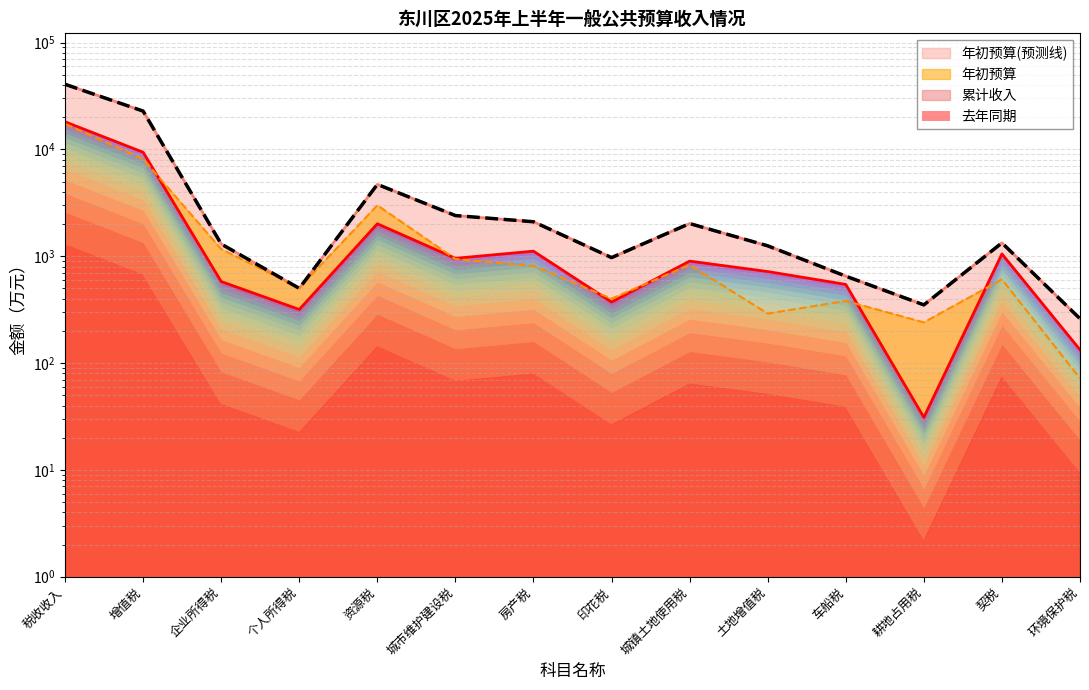

Which category has the lowest value across all series?

环境保护税